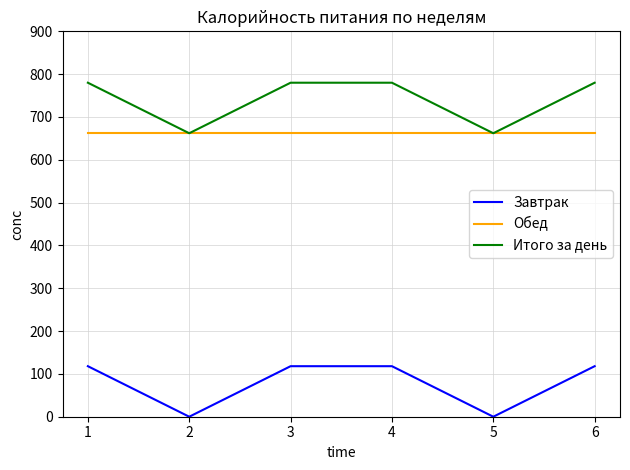

The value of Завтрак at 6 is 66. True or false?

False